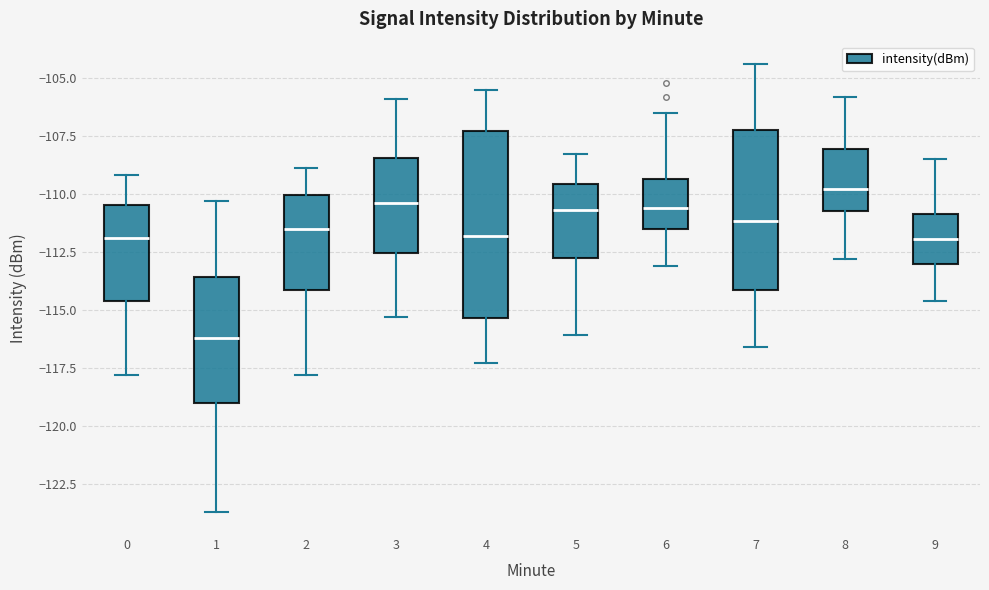

Where does the lower whisker of the box at x = 4 end on the y-axis? The values are not printed on the chart, so give them approximately, as read against the axis.

-117.5